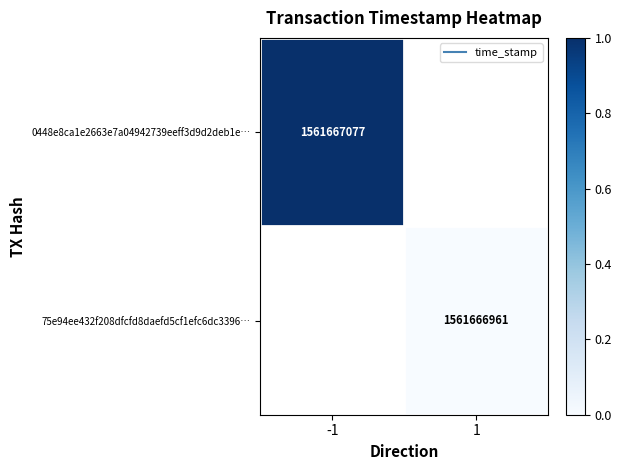

Is it true that 0448e8ca1e2663e7a04942739eeff3d9d2deb1e… equals 1.0 at -1?

True